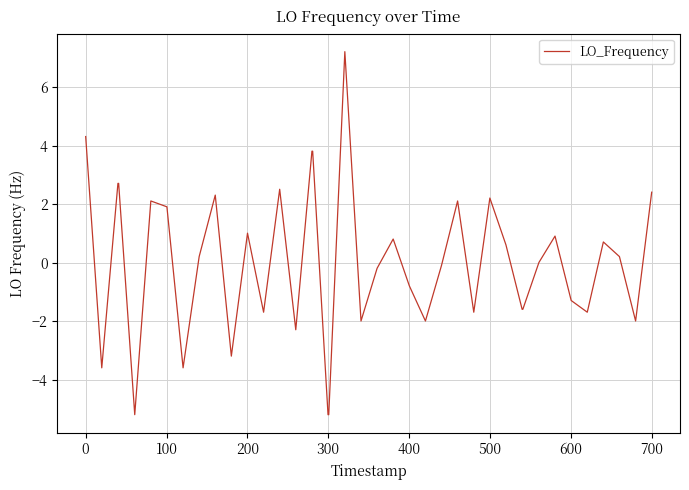

What is the difference between the maximum and minimum values?

12.4